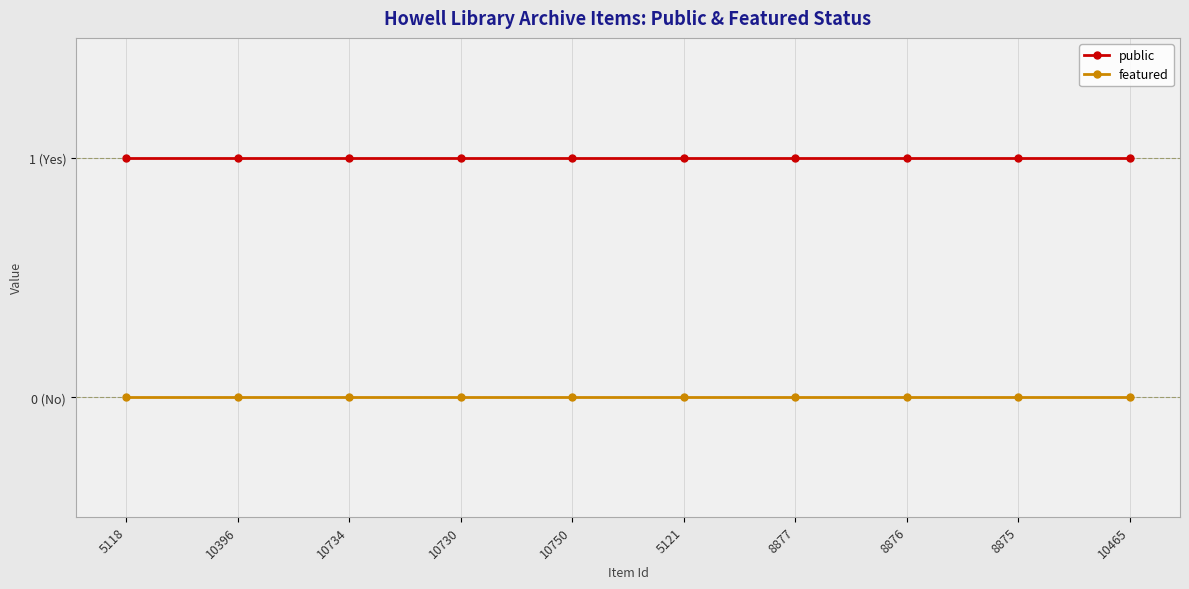

Rank the series at 10465 from lowest to highest value.

featured, public